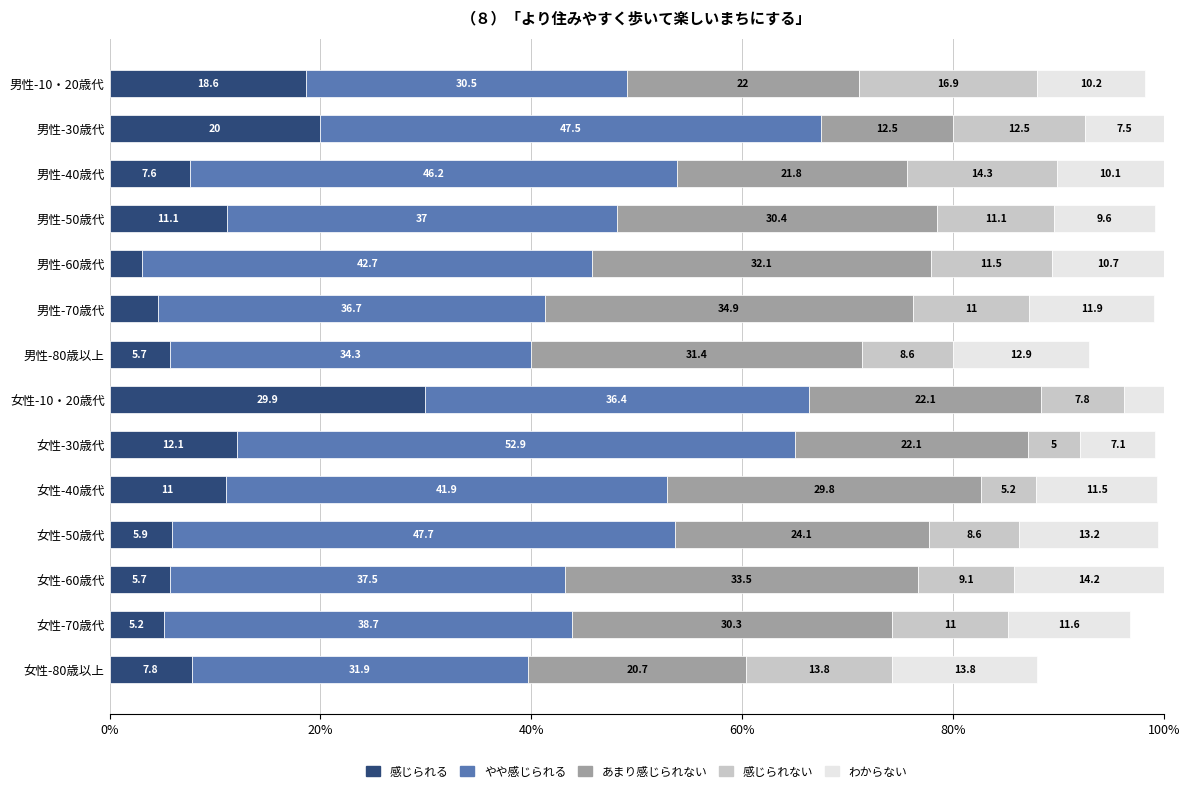

What is the minimum value for 感じられる?

3.1